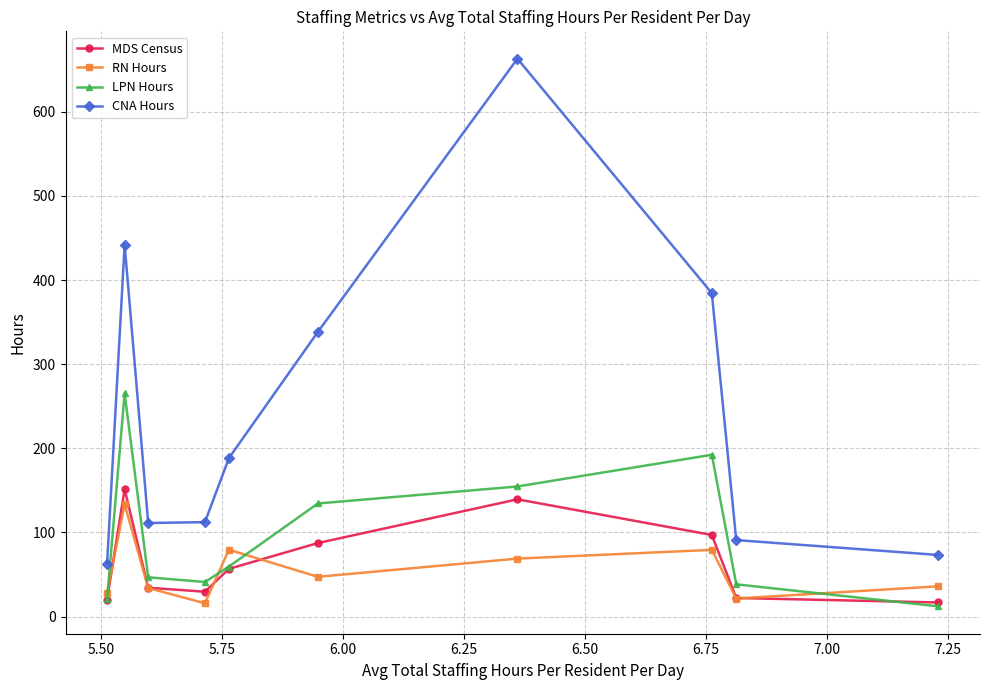

What is the value of the CNA Hours point at the 1st from the left?

62.9